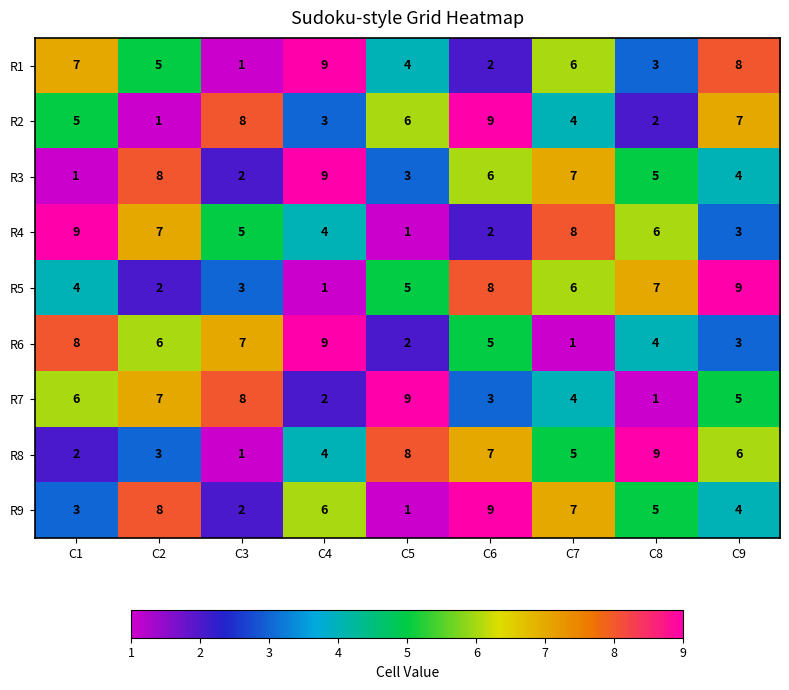

List the labels in order of R6 value, smallest first.

C7, C5, C9, C8, C6, C2, C3, C1, C4